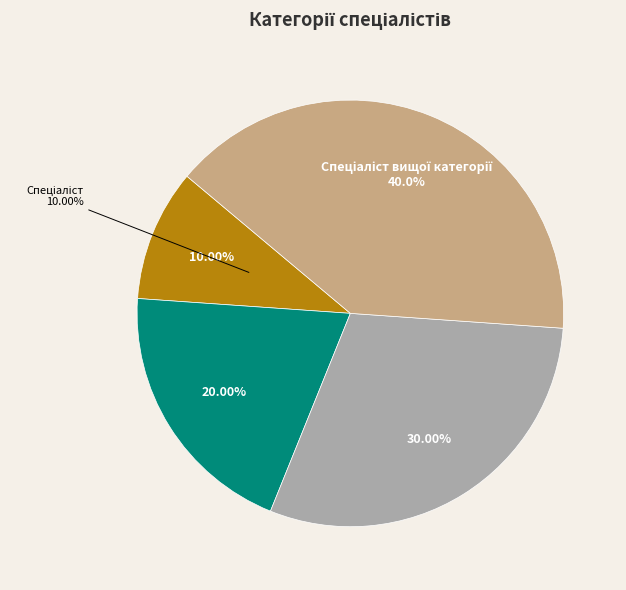

Rank the categories by value from lowest to highest.

Спеціаліст, Спеціаліст другої категорії, Спеціаліст першої категорії, Спеціаліст вищої категорії